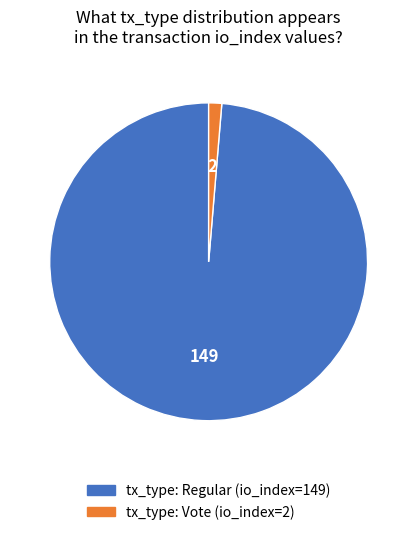

The tx_type: Regular (io_index=149) slice represents 90% of the pie. True or false?

False